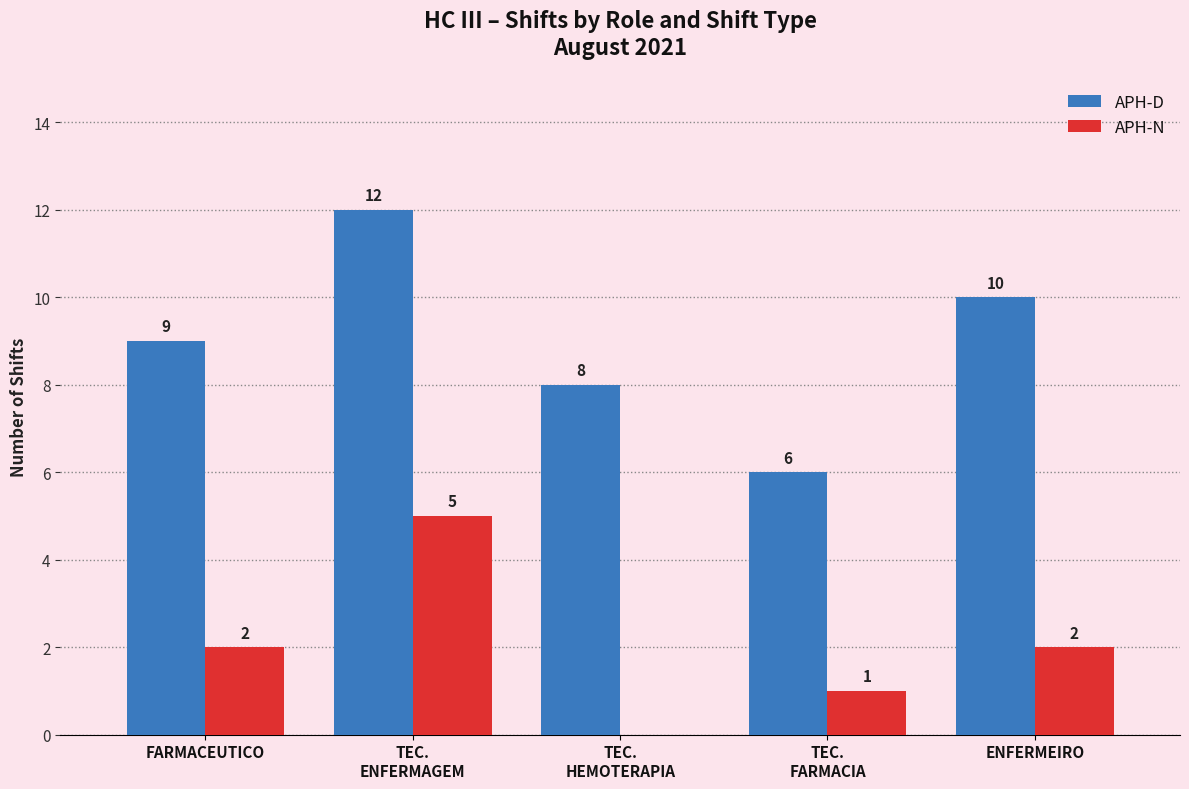

What is the total value across all series at ENFERMEIRO?

12